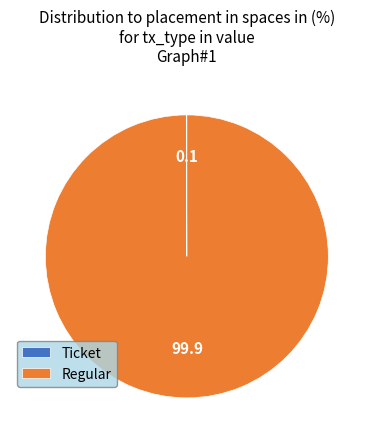

Which category has the biggest portion of the pie?

Regular